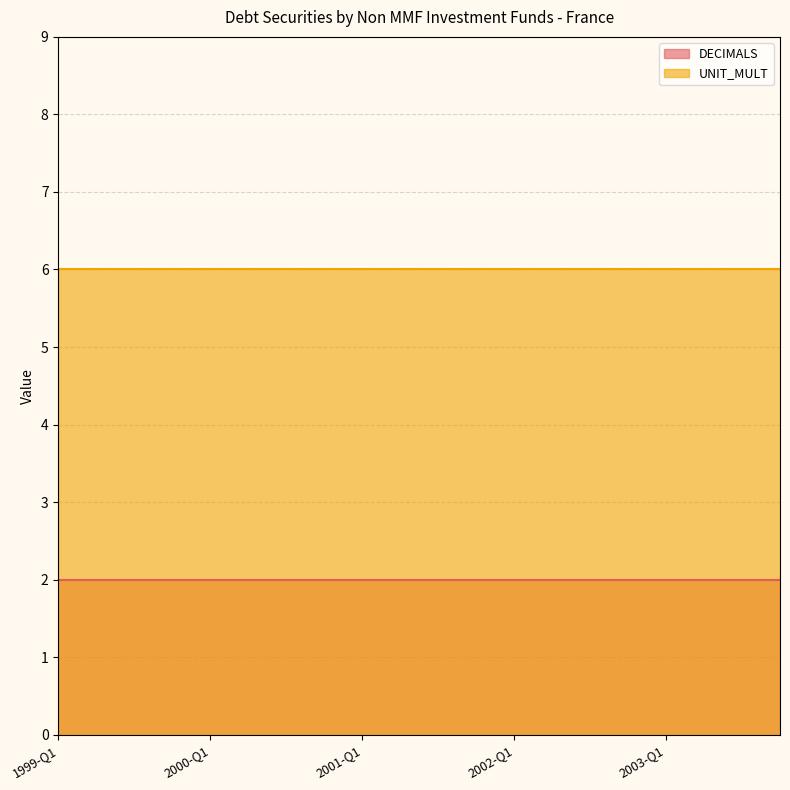

Reading right to left, what are all the values shown in this chart?

DECIMALS: 2	2	2	2	2	2	2	2	2	2	2	2	2	2	2	2	2	2	2	2
UNIT_MULT: 6	6	6	6	6	6	6	6	6	6	6	6	6	6	6	6	6	6	6	6